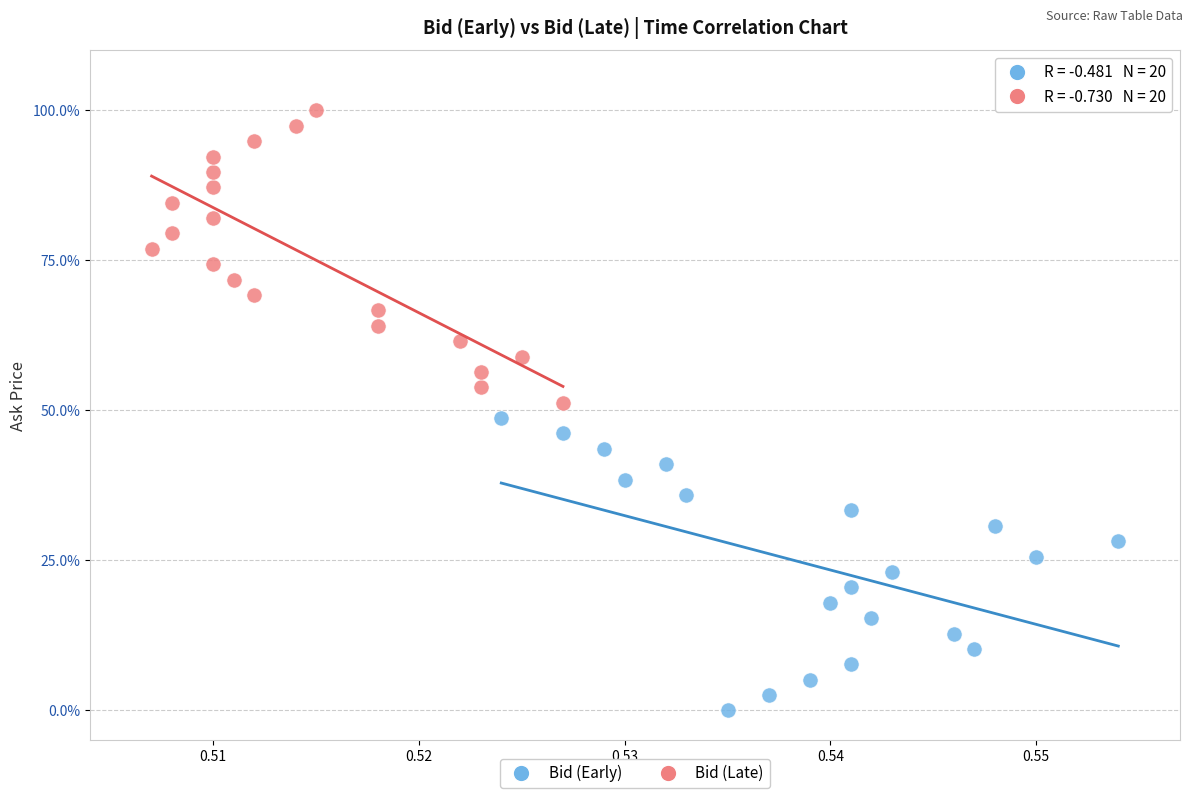

What are all the series names shown in the legend?

Bid (Early), Bid (Late)